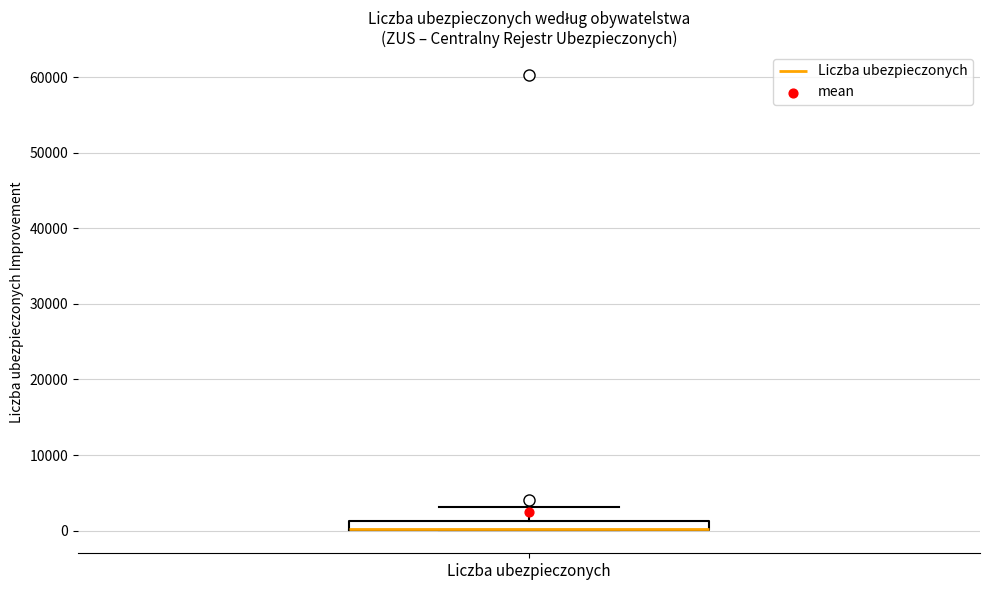

Where does the upper whisker of the box for Liczba ubezpieczonych end on the y-axis? The values are not printed on the chart, so give them approximately, as read against the axis.

3000